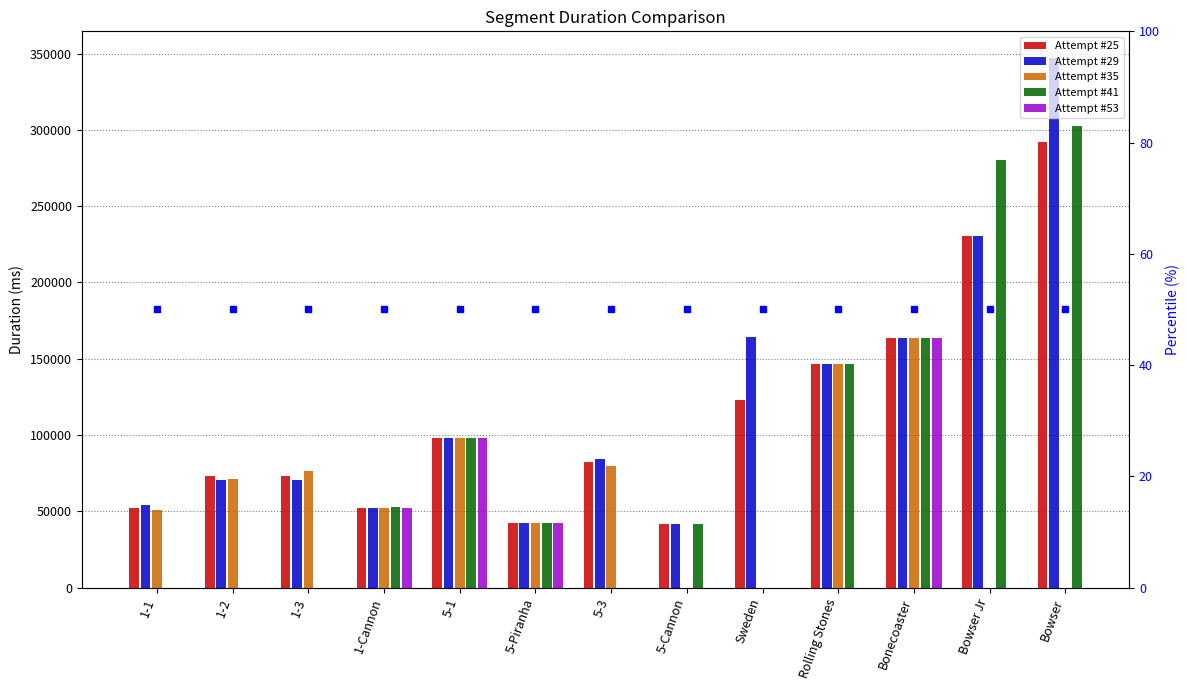

What is the label of the 12th bar from the left?

Bowser Jr